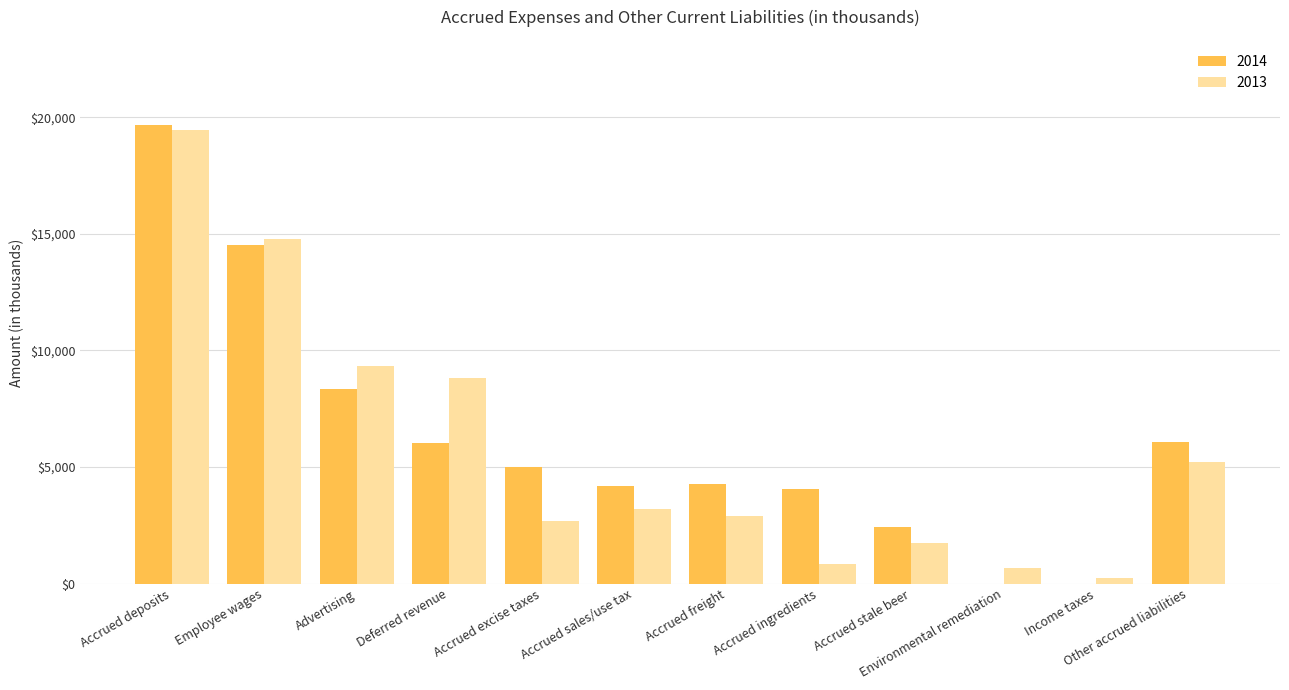

At which category is the sum across all series the highest?

Accrued deposits